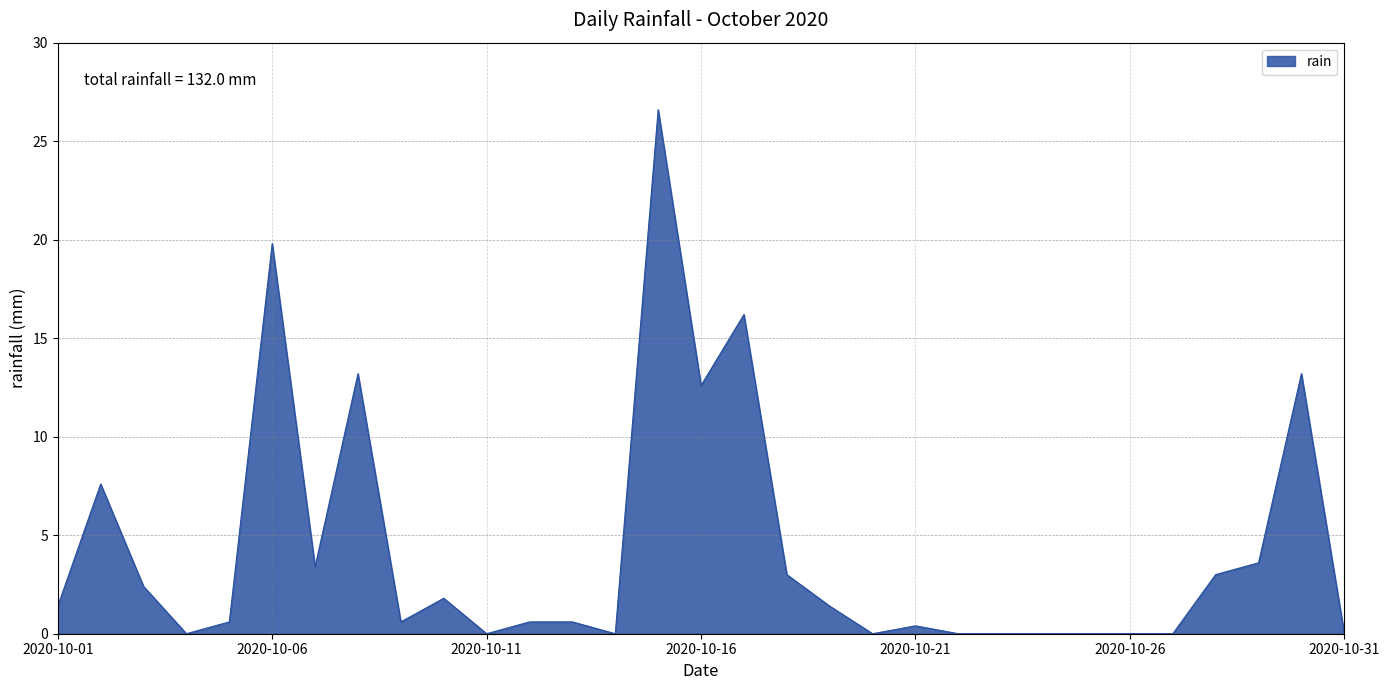

What is the difference between the maximum and minimum values?

26.6